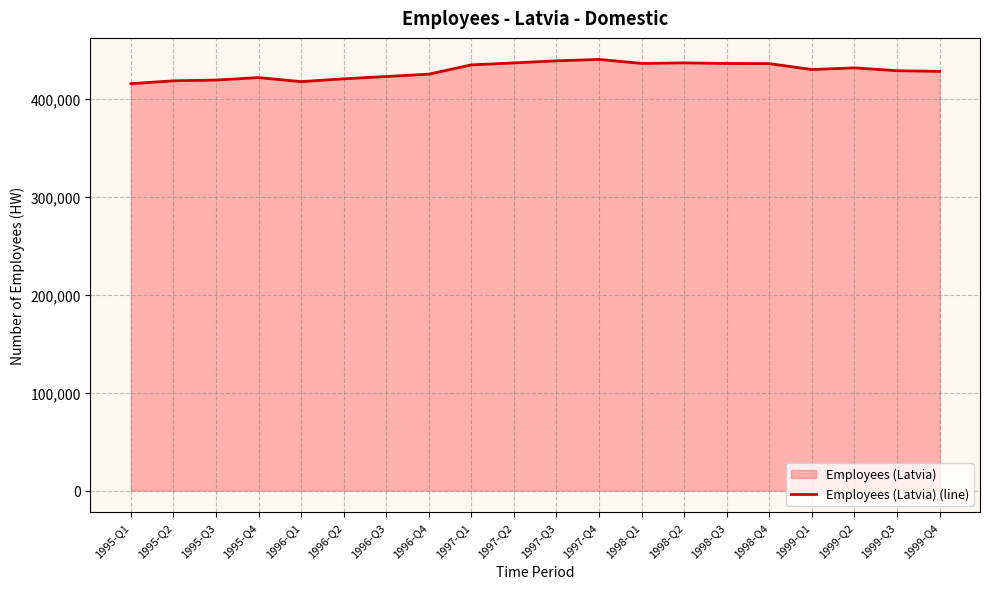

At which category does the data reach its first local valley?

1996-Q1